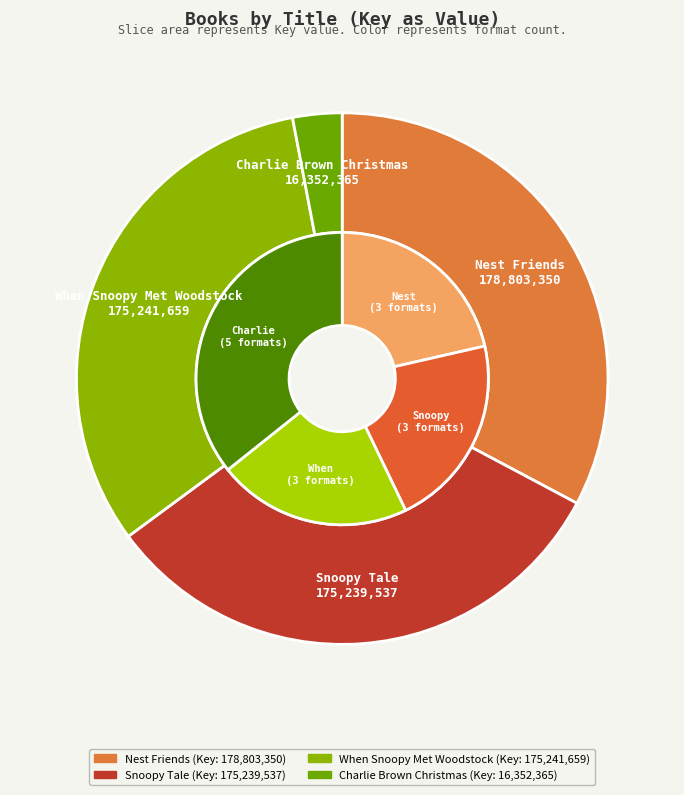

Which category has the smallest portion of the pie?

Charlie Brown Christmas